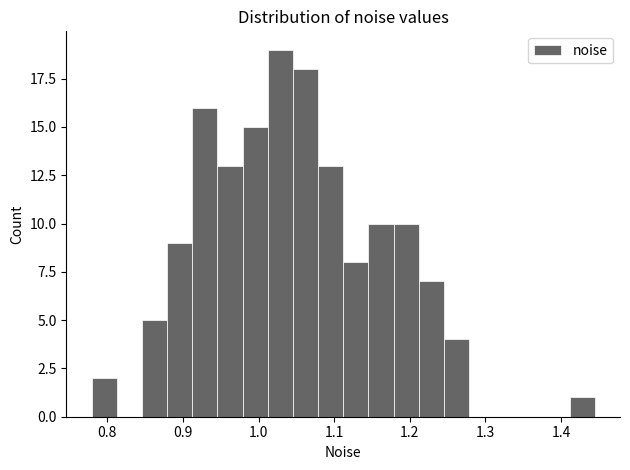

Read against the x-axis, roughly where is the centre of the tallest bar?

1.03